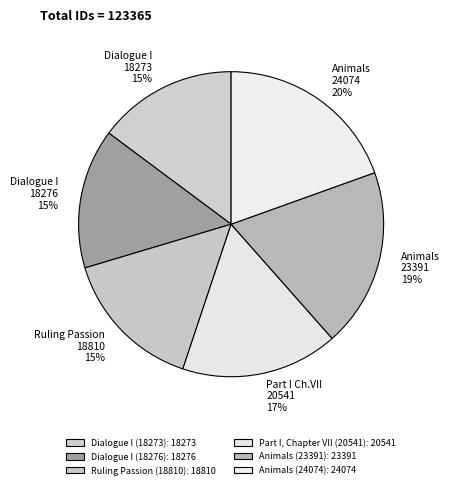

Between Animals (24074) and Part I, Chapter VII (20541), which is larger?

Animals (24074)